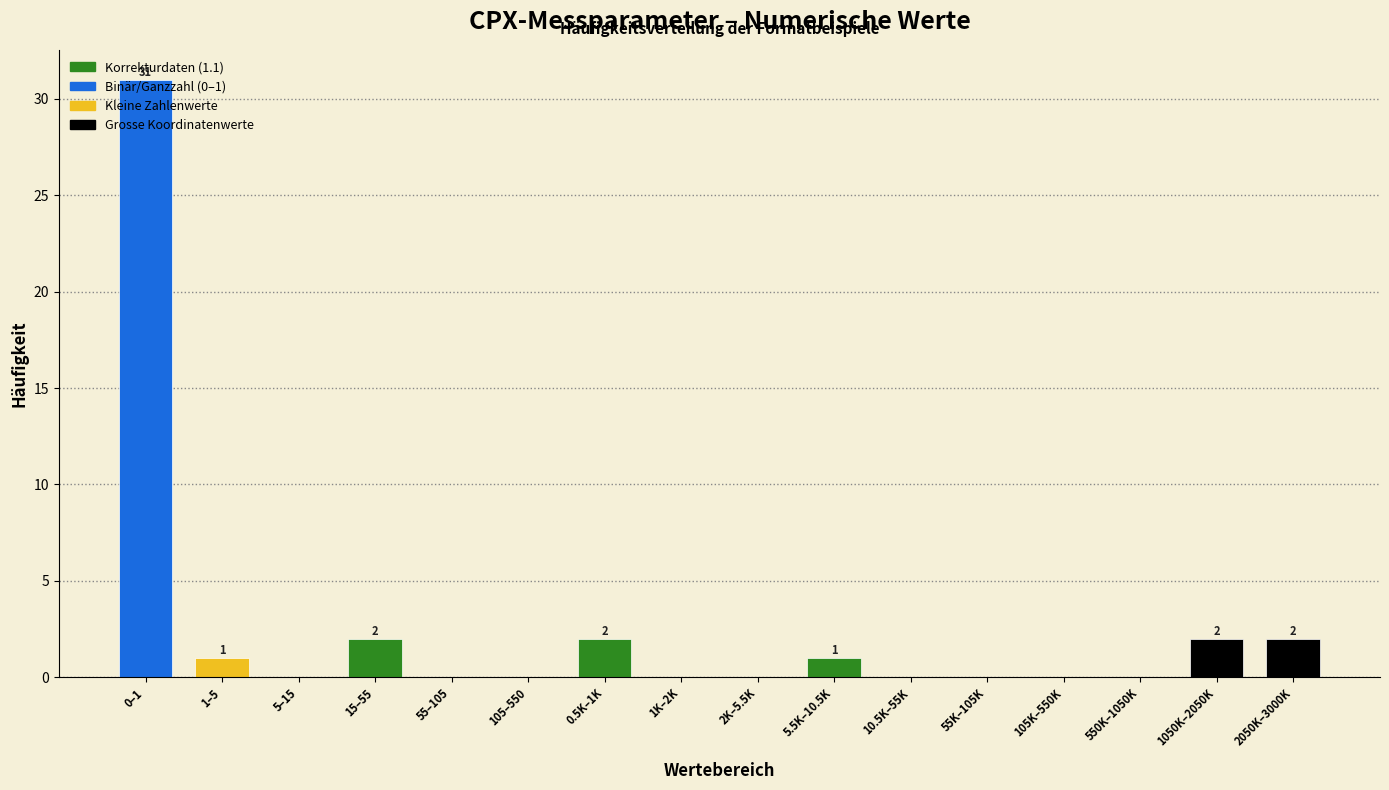

What is the sum of all values?

41